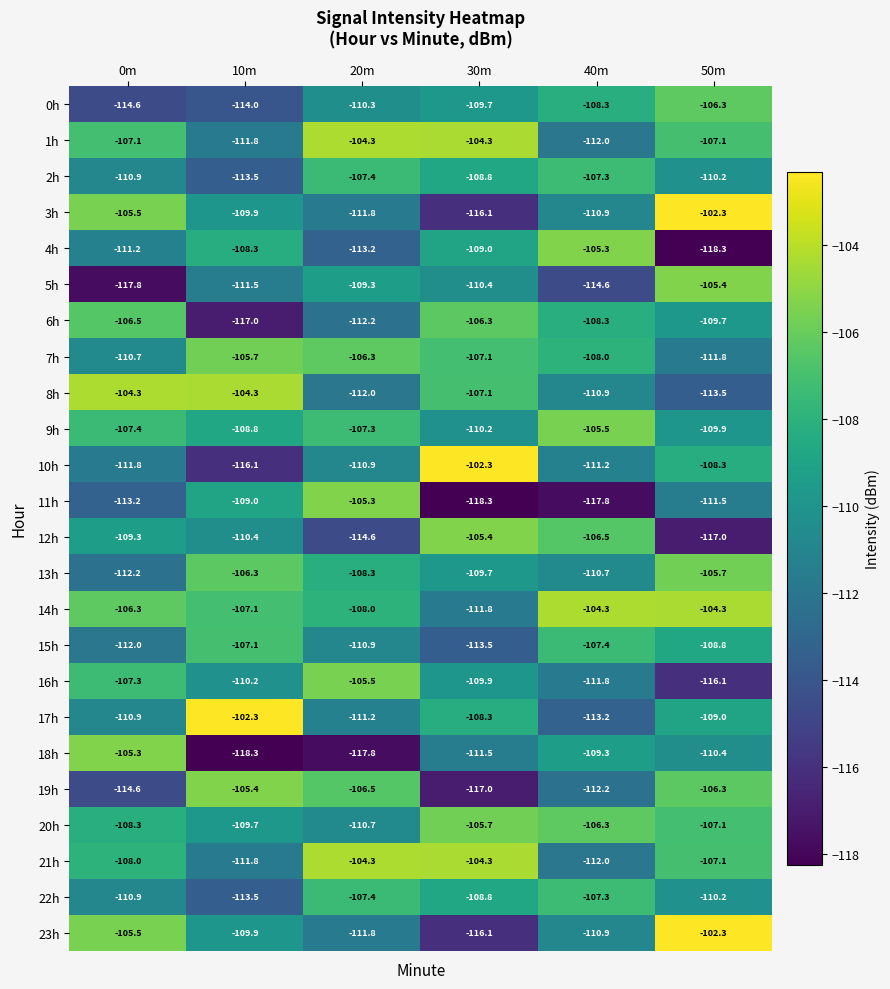

Is it true that 10h equals -102.3 at 30m?

True